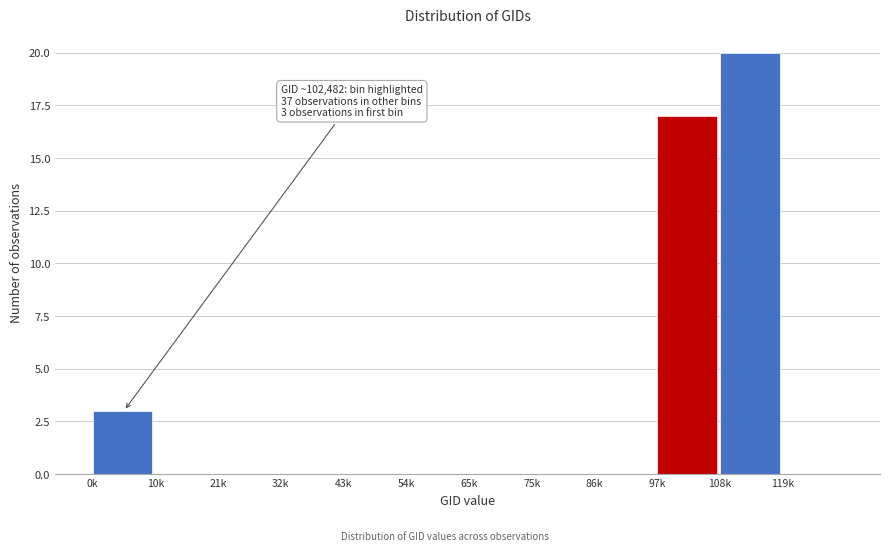

Reading right to left, list all the values displayed in this chart.

119k=0	108k=20	97k=17	86k=0	75k=0	65k=0	54k=0	43k=0	32k=0	21k=0	10k=0	0k=3